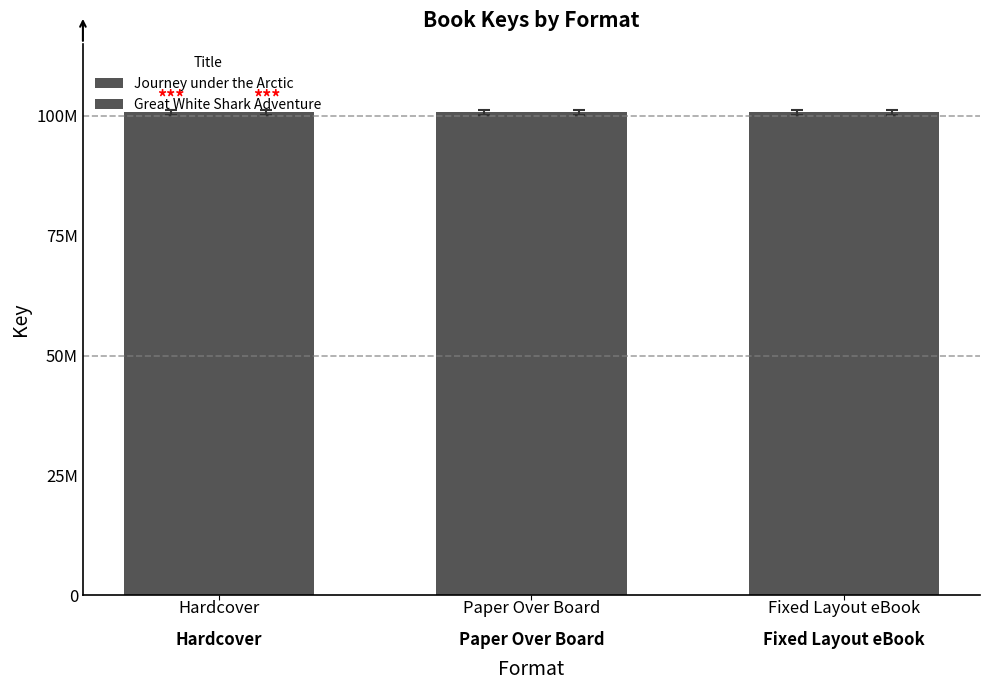

What is the minimum value for Great White Shark Adventure?

100667835